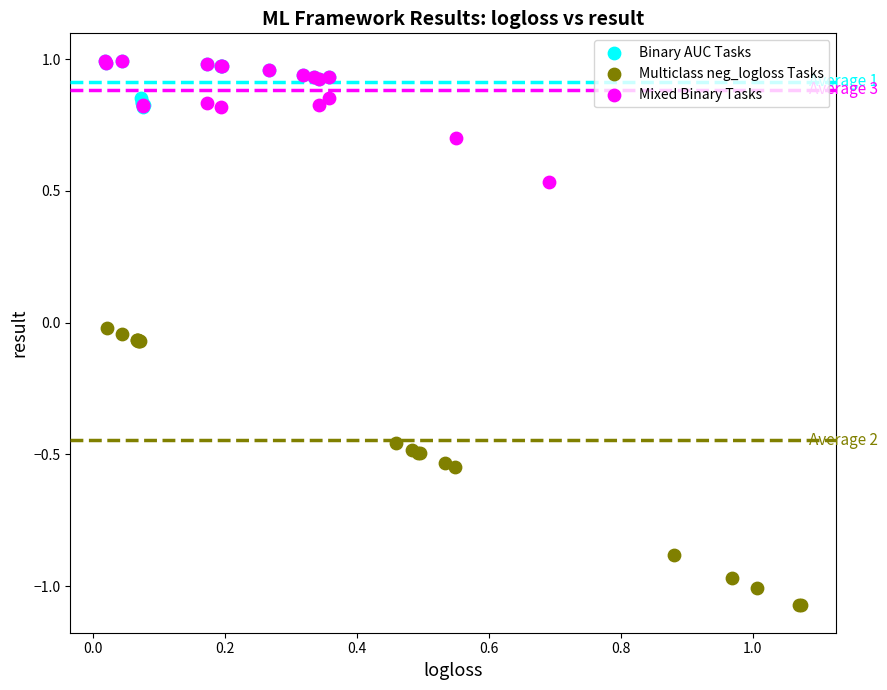

Which series contains the lowest Y value?

Multiclass neg_logloss Tasks